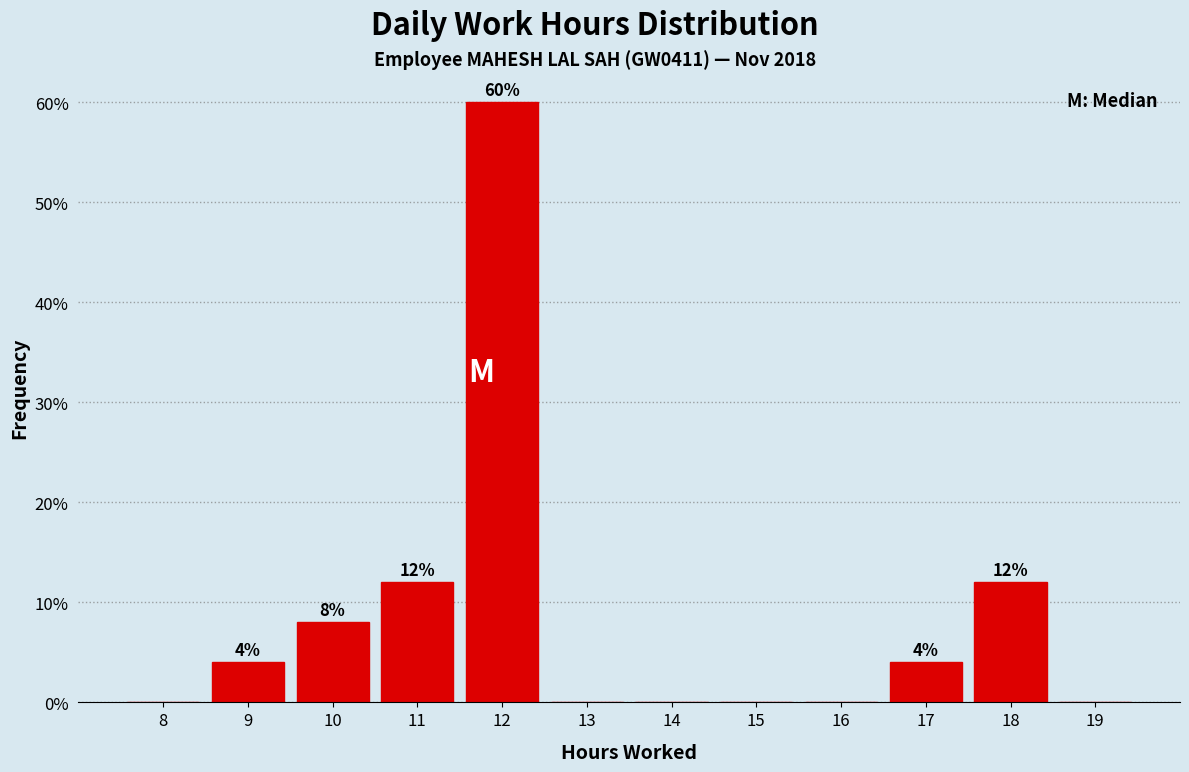

Over which range of the x-axis is the bar tallest?

11.5 to 12.5